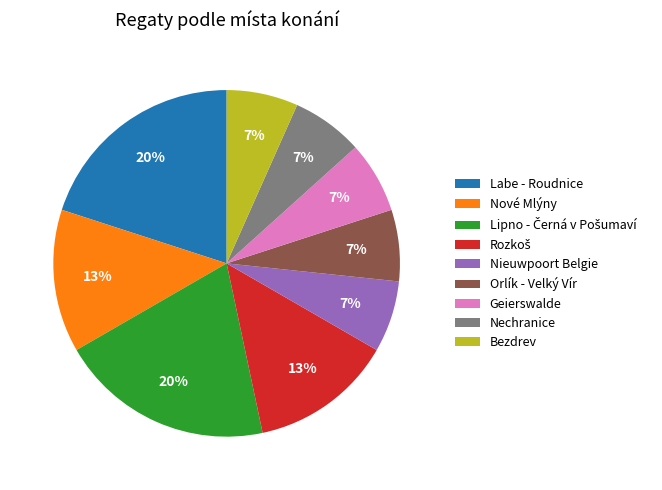

Approximately how many times larger is the value at Orlík - Velký Vír compared to Bezdrev?

1.0